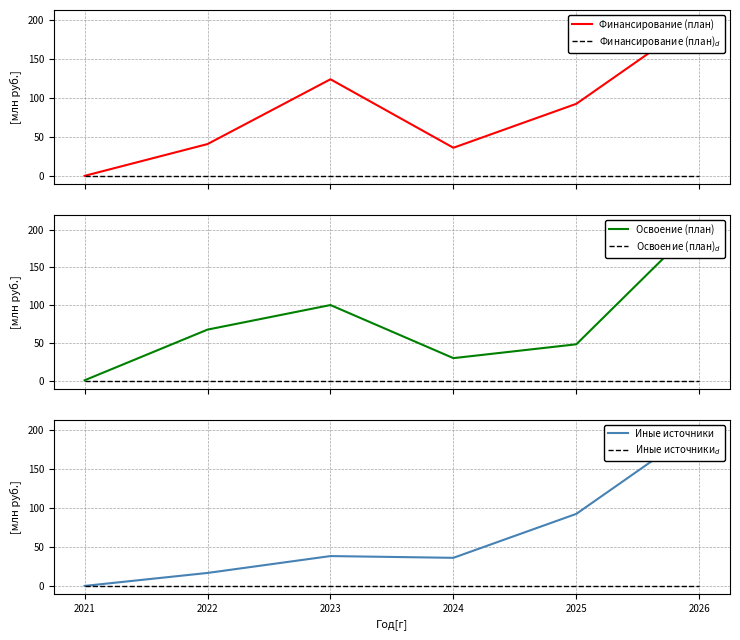

What is the difference between the maximum and minimum values in the Иные источники series?

202.8